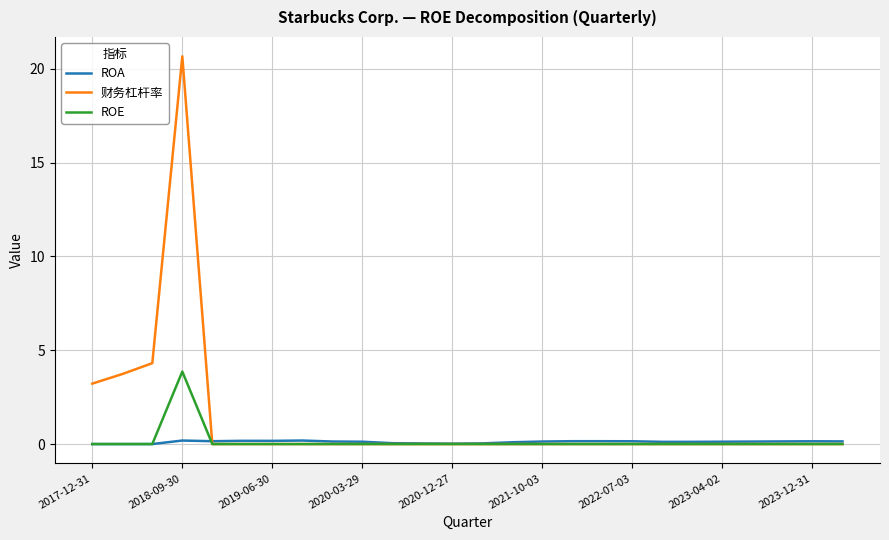

Does the chart display data point markers on the line(s)?

No